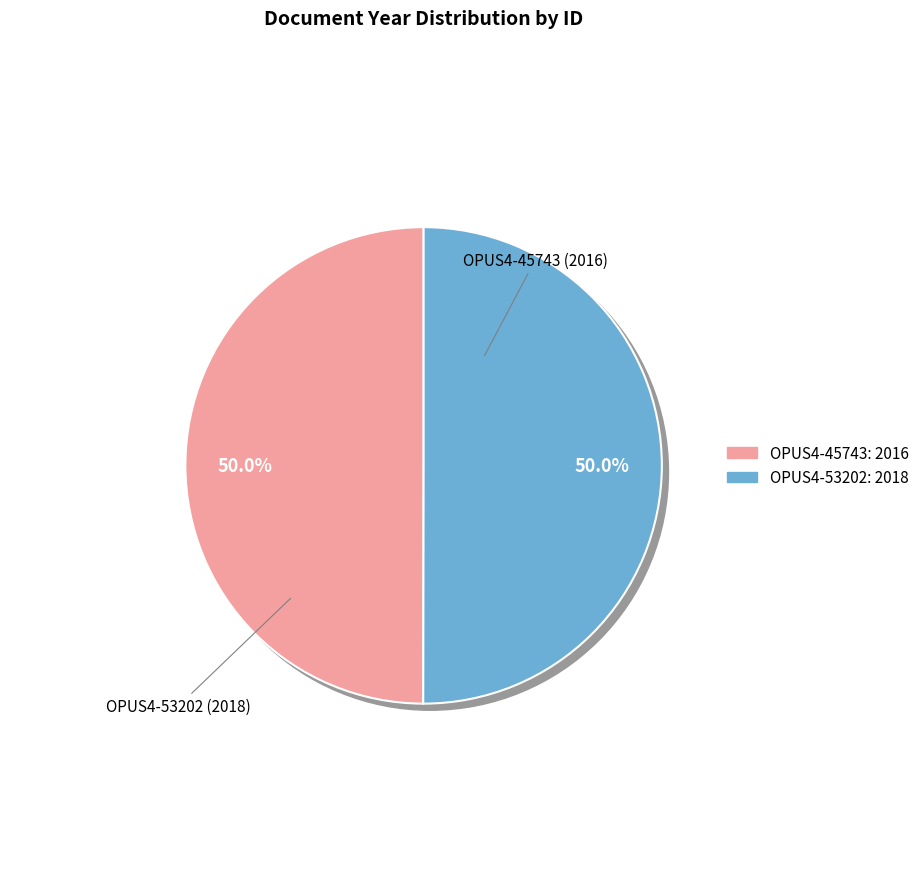

Does OPUS4-45743 represent more than half of the total?

No